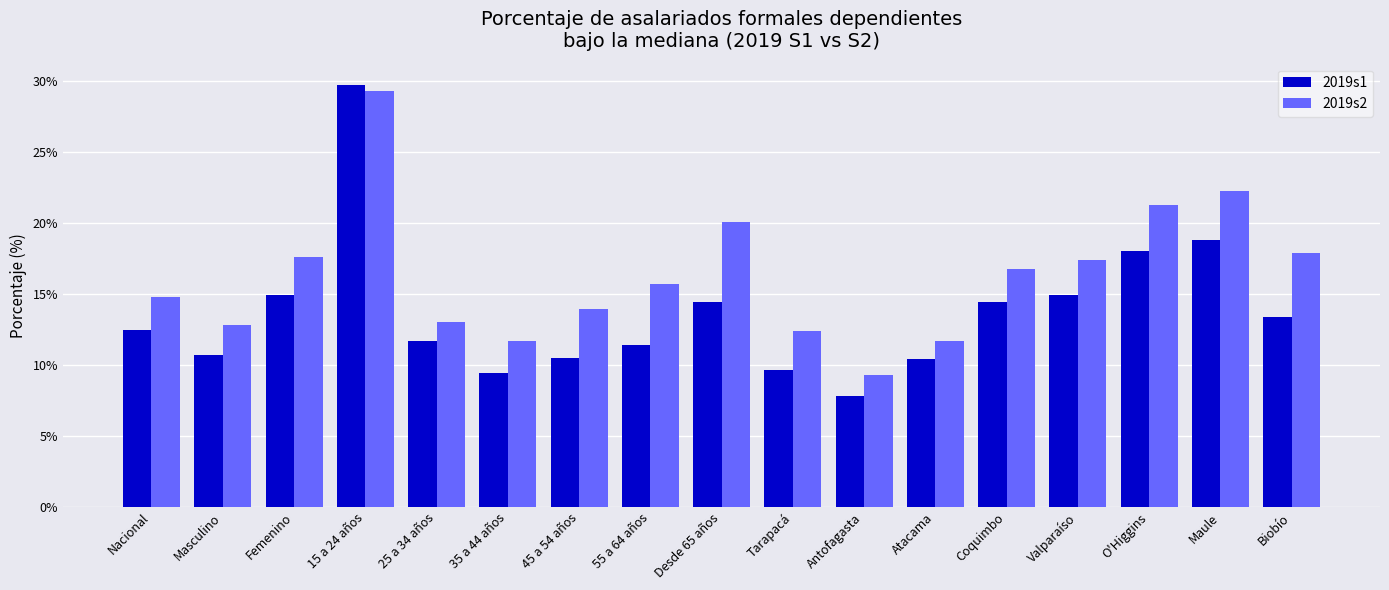

What are all the series names shown in the legend?

2019s1, 2019s2